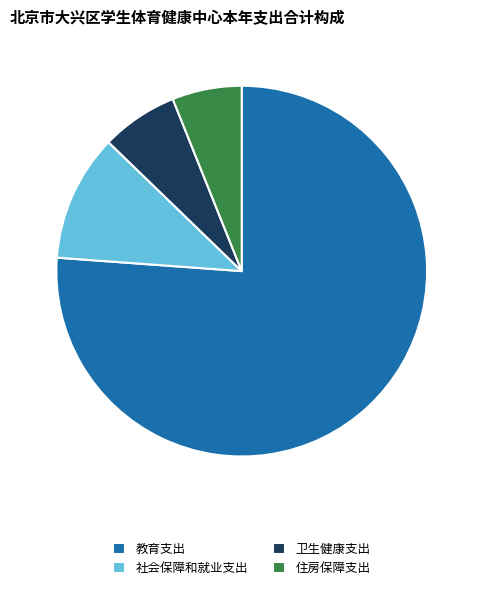

Is it true that 住房保障支出 is 15% of the pie?

False